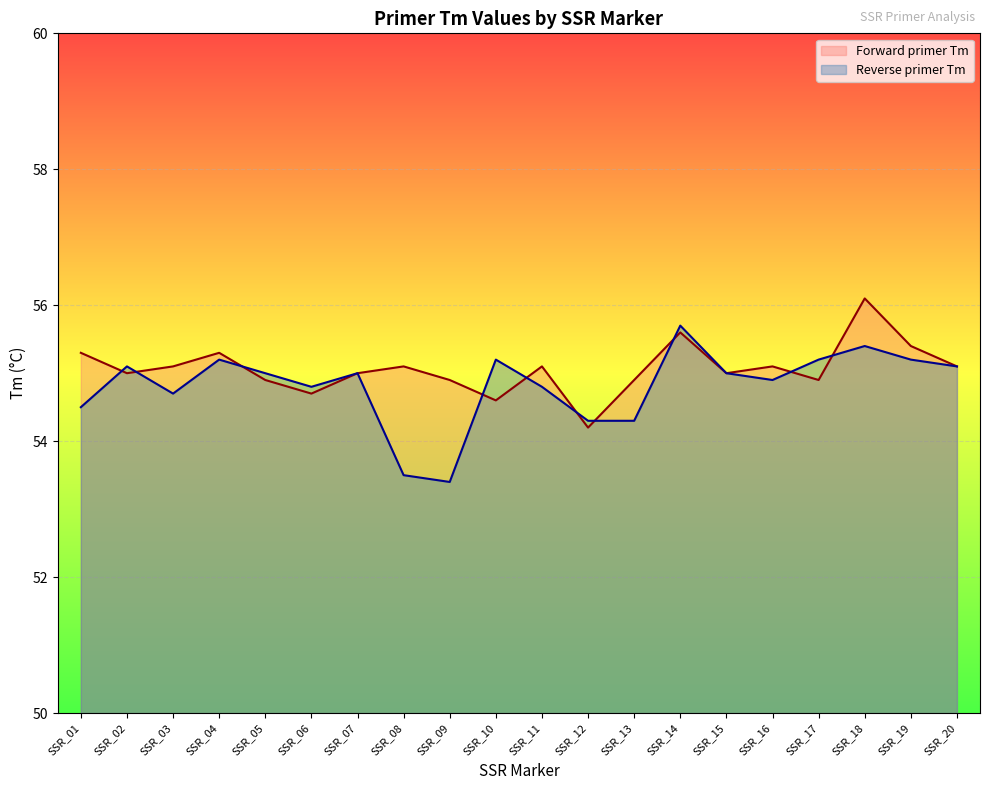

Which label corresponds to the smallest value in the chart?

SSR_09